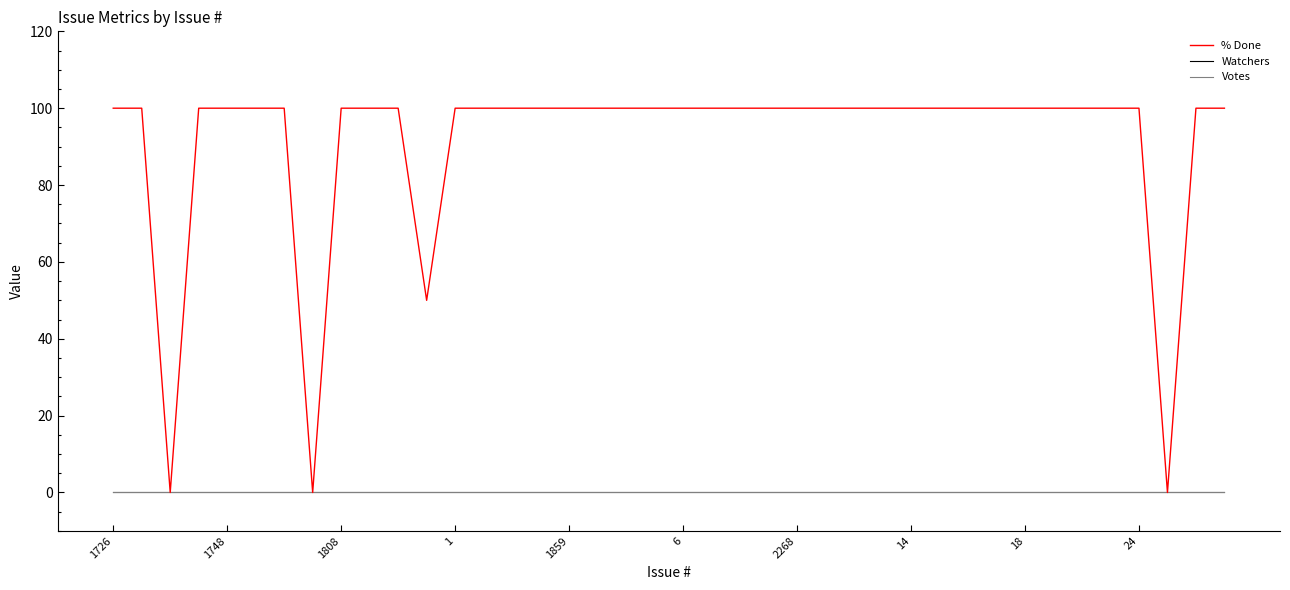

Does the chart have visible grid lines?

No